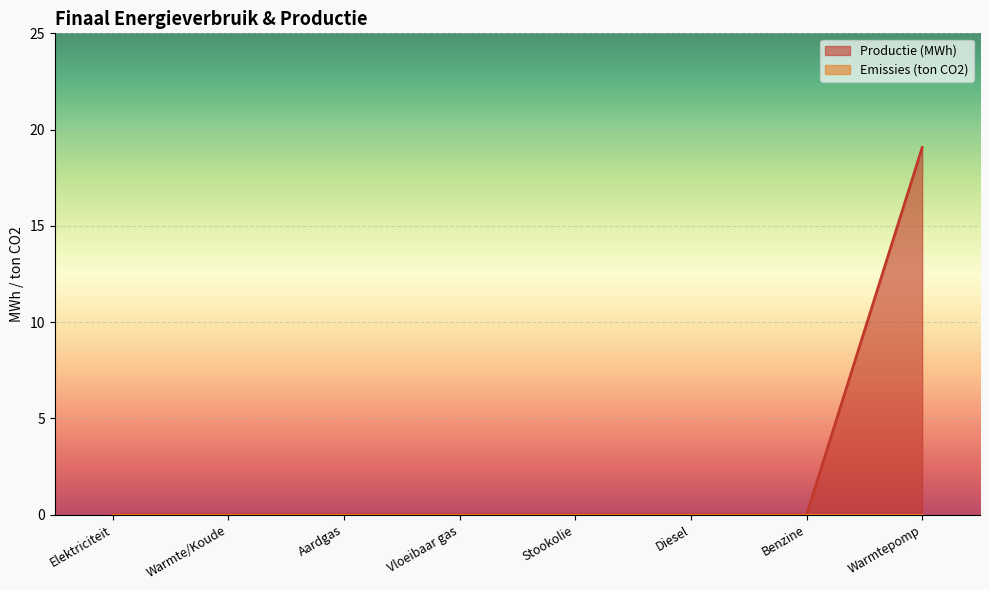

What is the label of the 7th point from the left?

Benzine